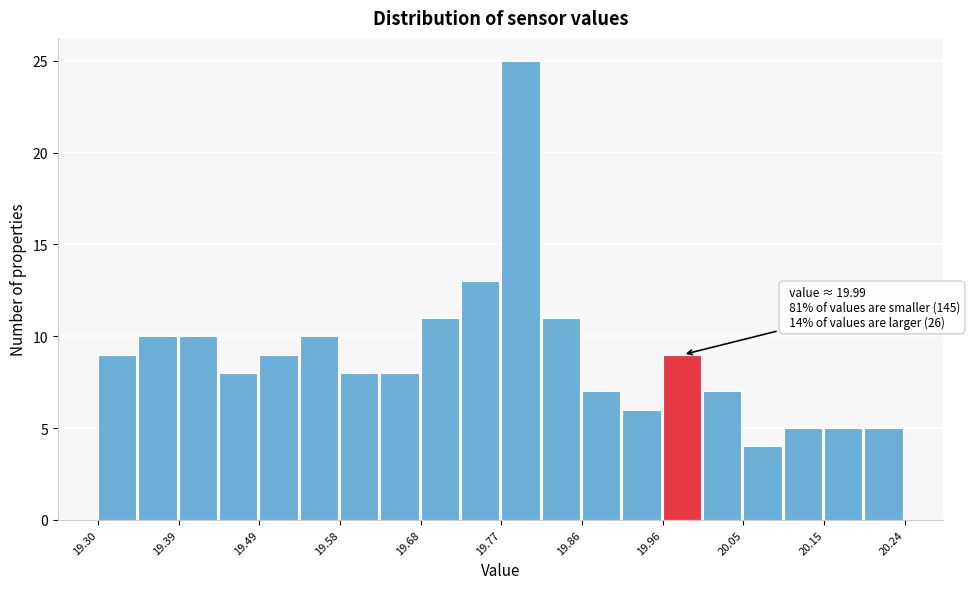

Which range on the x-axis has the tallest bar?

19.770 to 19.817